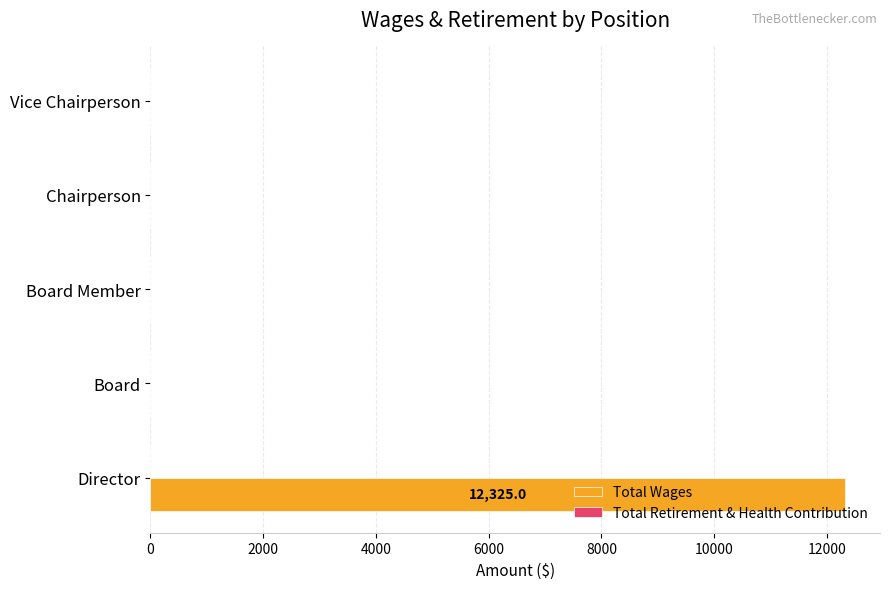

What is the greatest value displayed?

12325